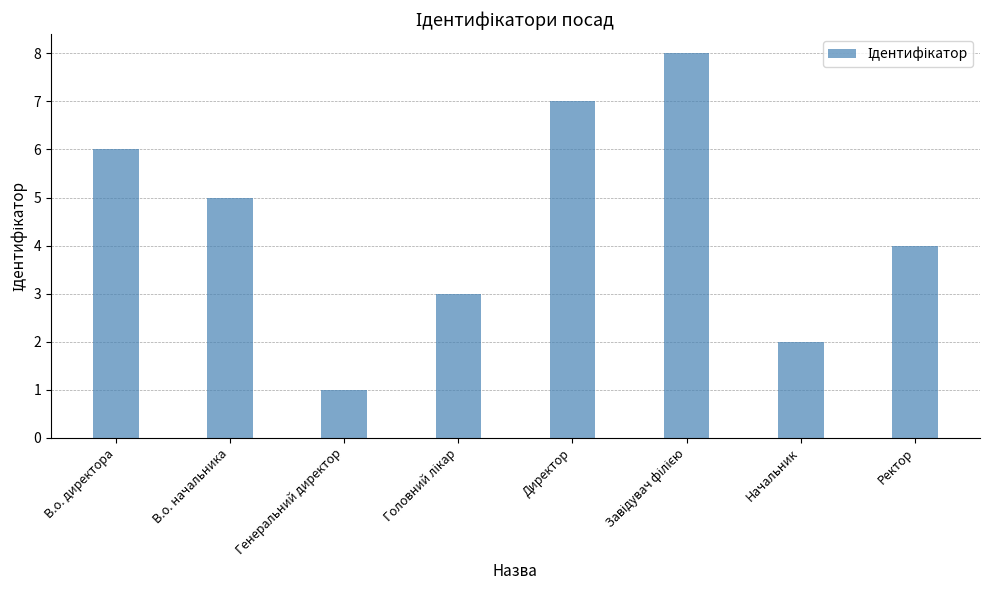

At which label is the value closest to 4?

Ректор